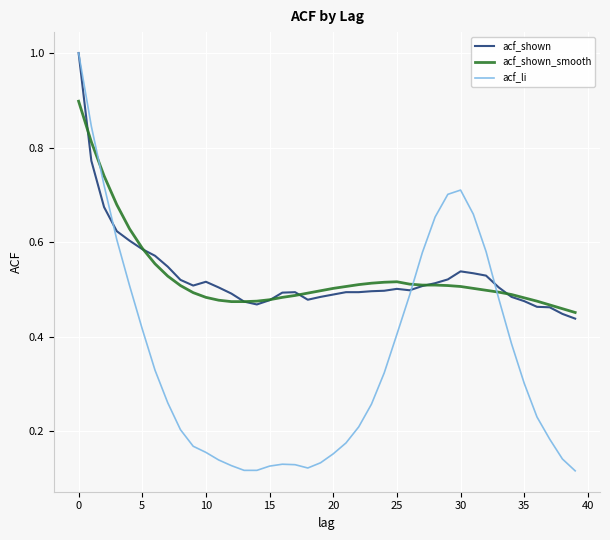

Which series has the widest spread of values?

acf_li